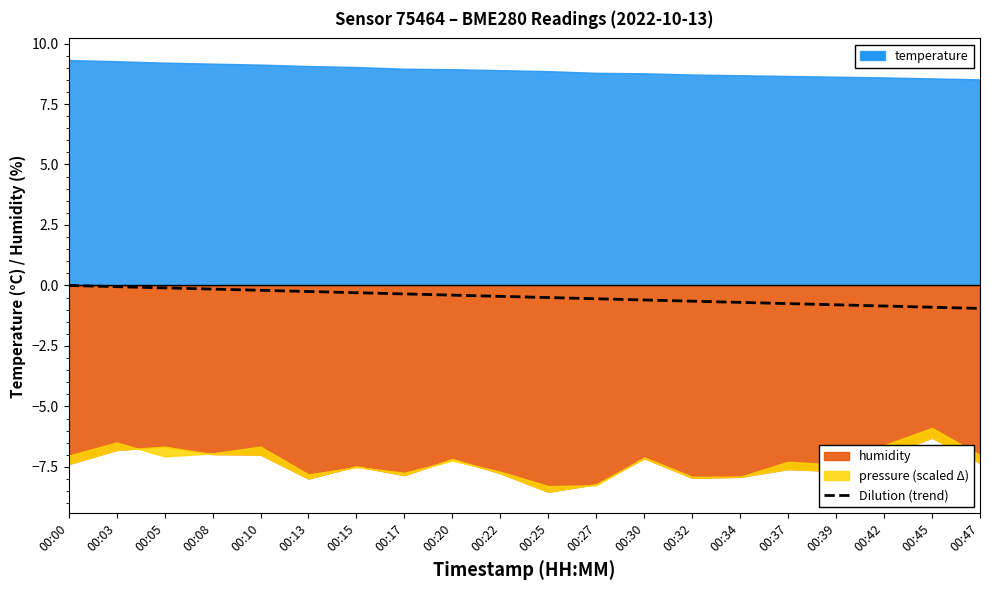

True or false: there are more than 1 points higher than both neighbors.

False